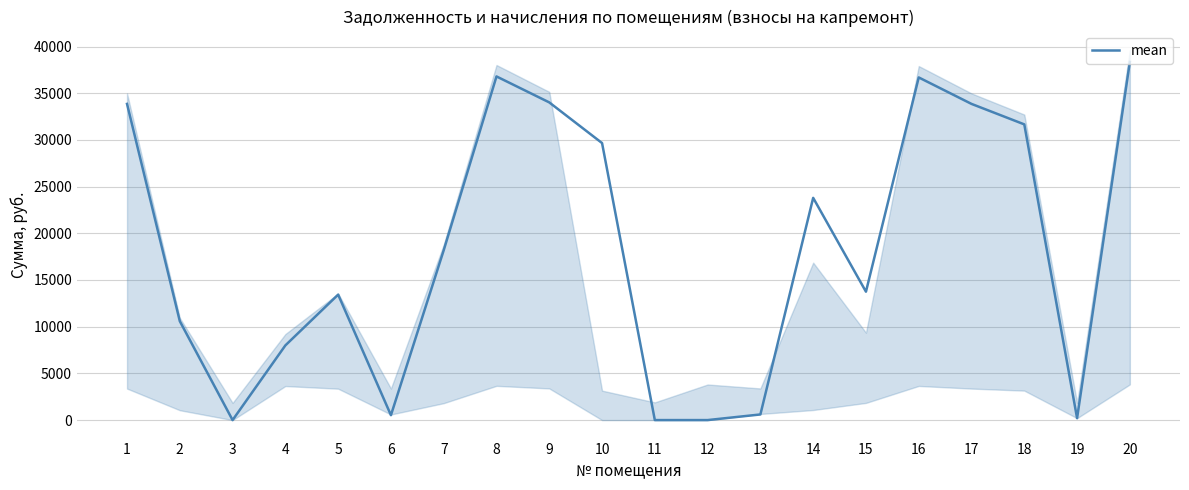

How many distinct data groups are displayed?

1